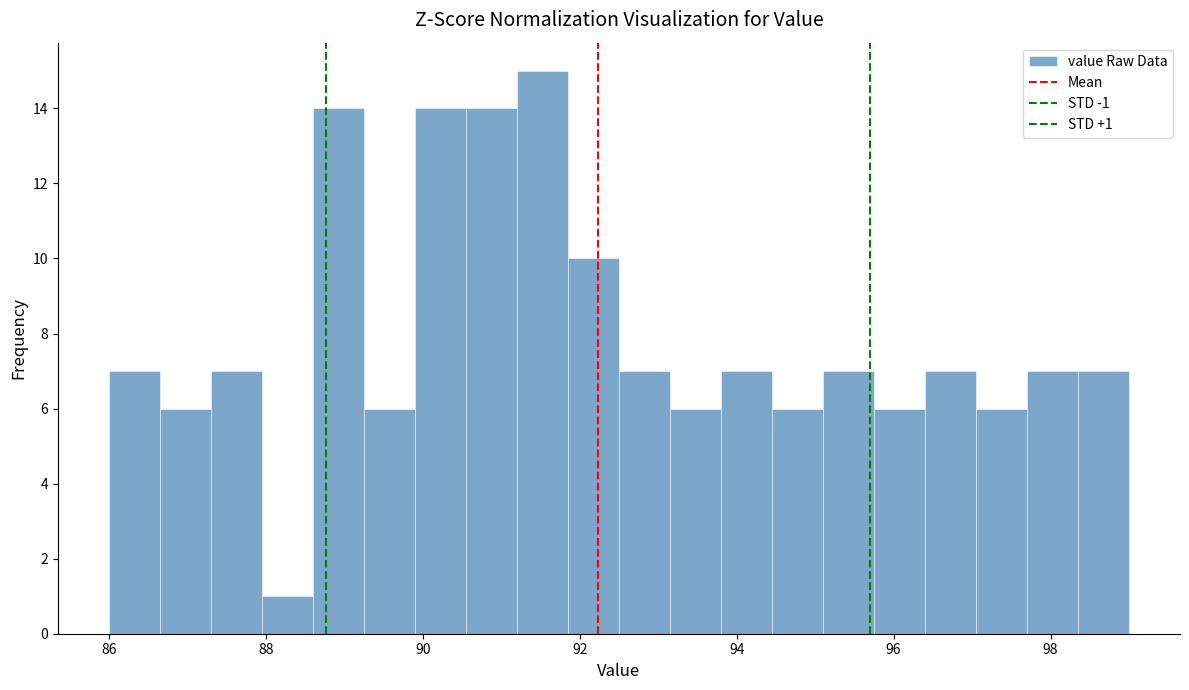

Around what value on the x-axis is the tallest bar? Give the approximate position of its centre, as read against the axis.

91.6